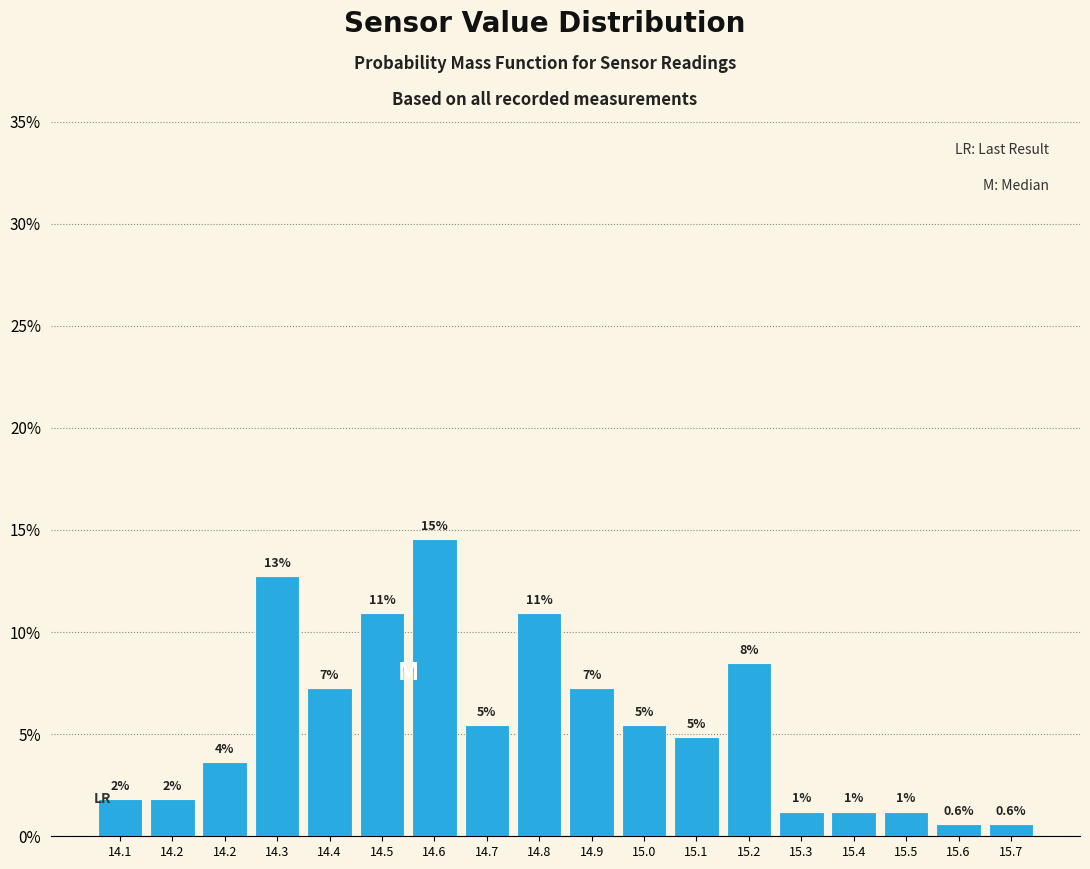

Does the chart contain any negative values?

No